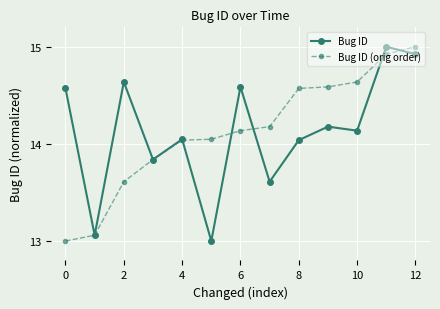

What is the value of the Bug ID point at the 10th from the left?

14.2